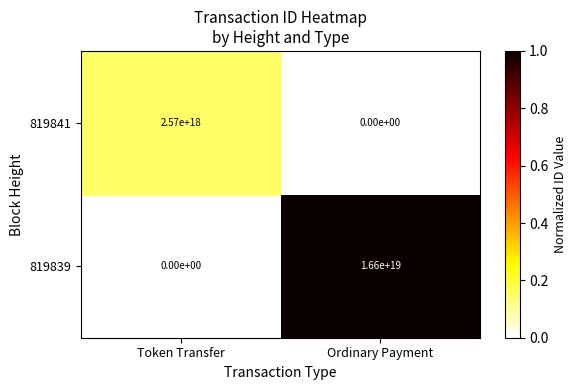

At which category is the sum across all series the highest?

Ordinary Payment